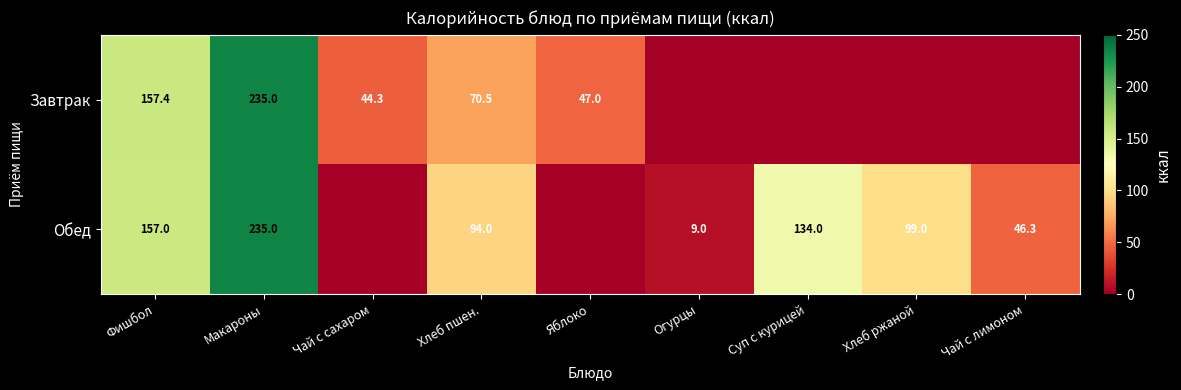

True or false: Обед has a value of 3.7 at Огурцы.

False